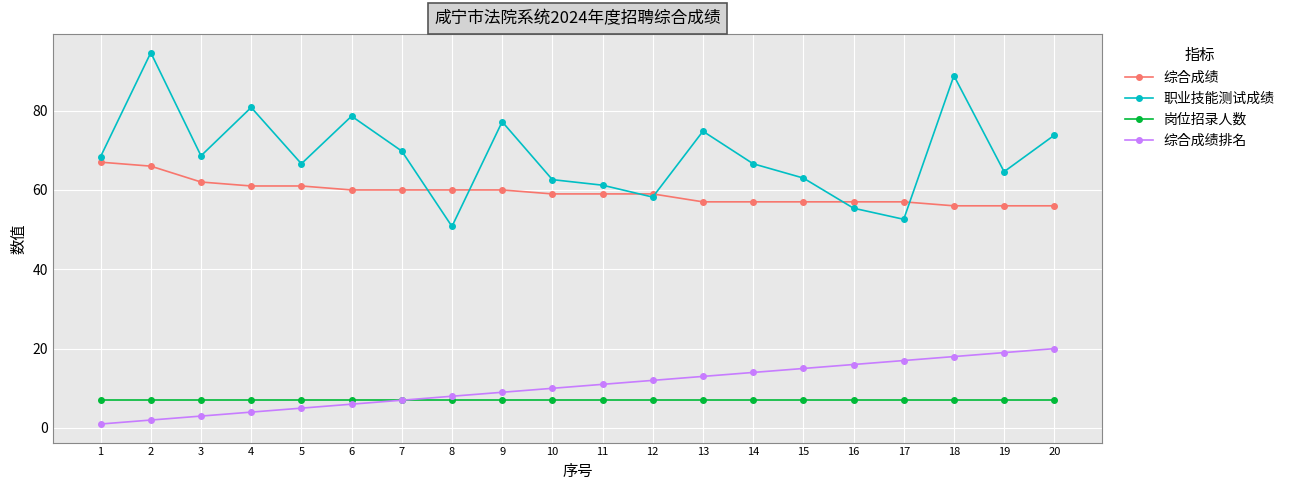

Is it true that 综合成绩排名 equals 20.0 at 20?

True